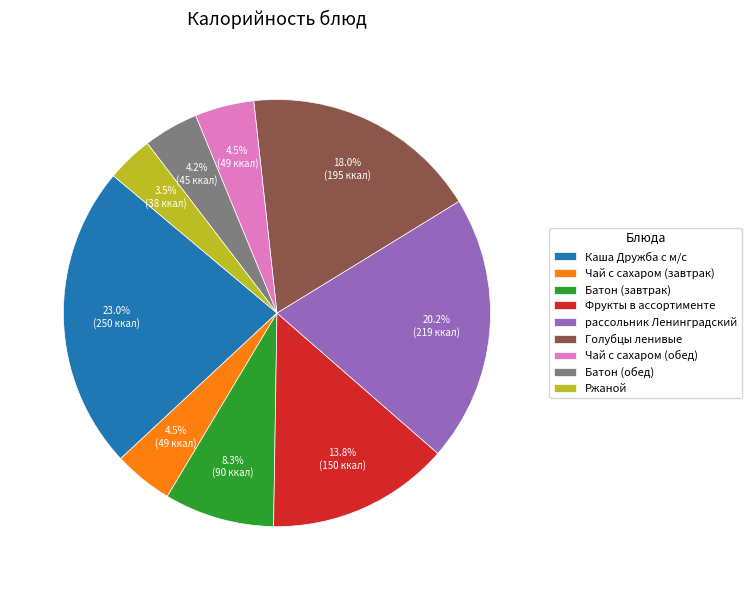

What percentage is NOT represented by рассольник Ленинградский?

79.8%